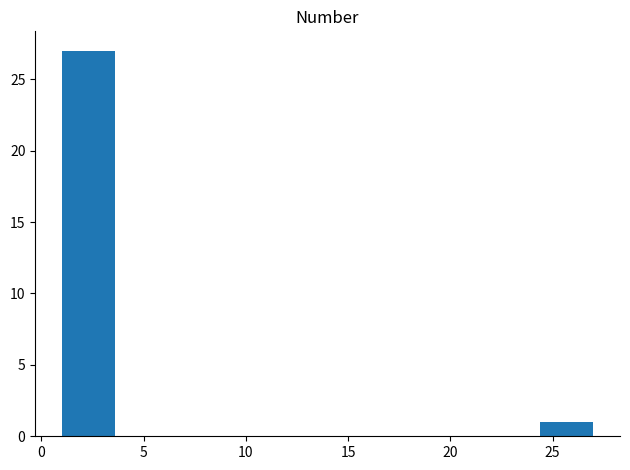

Reading left to right, list every bar in this chart as the range it spans on the x-axis followed by its height. Neither the bar edges nor the heights are printed on the chart, so give them approximately, as read against the axes.

1.0 to 3.6: 27
3.6 to 6.2: 0
6.2 to 8.8: 0
8.8 to 11.4: 0
11.4 to 14.0: 0
14.0 to 16.6: 0
16.6 to 19.2: 0
19.2 to 21.8: 0
21.8 to 24.4: 0
24.4 to 27.0: 1